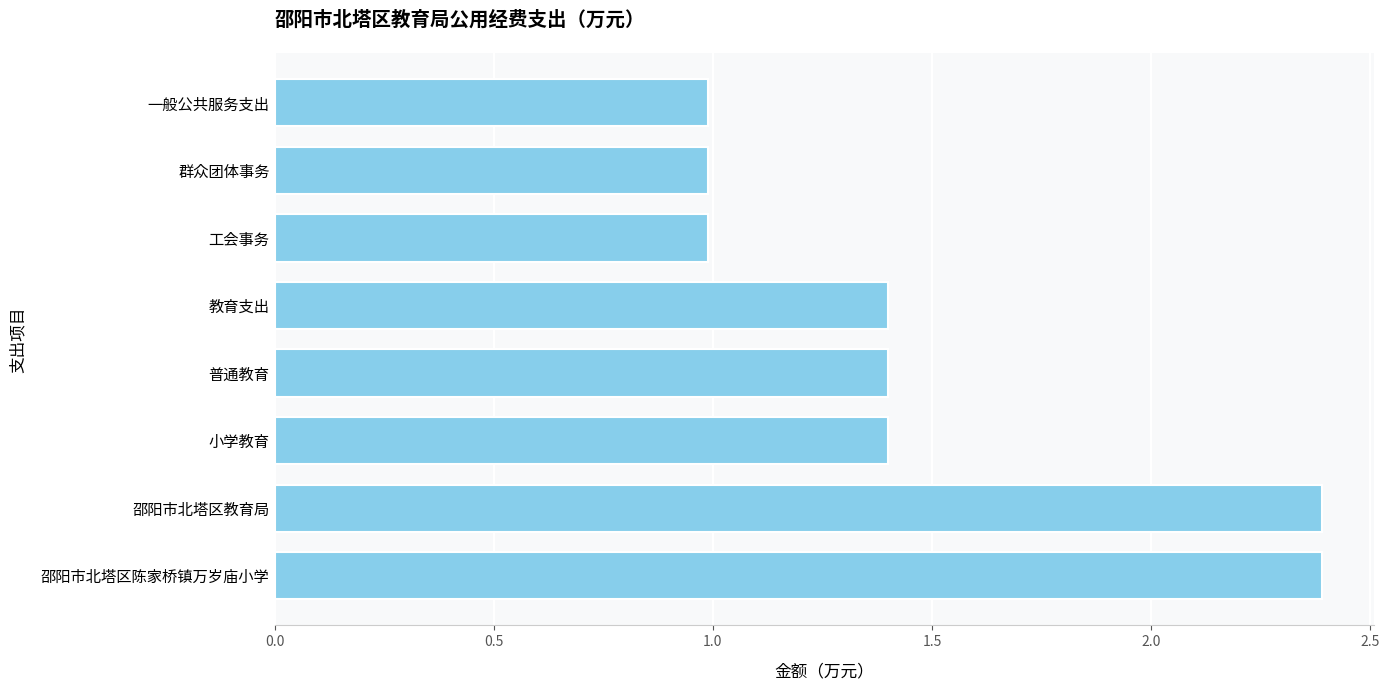

Which has a higher value, 一般公共服务支出 or 邵阳市北塔区教育局?

邵阳市北塔区教育局